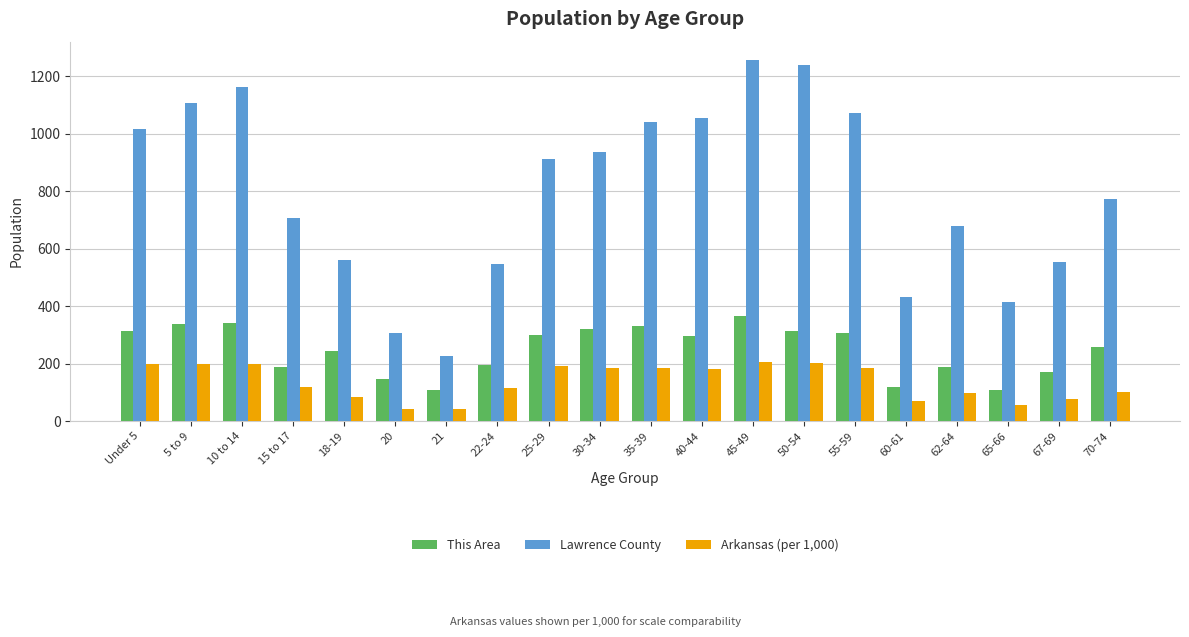

Rank the series at 10 to 14 from highest to lowest value.

Lawrence County, This Area, Arkansas (per 1,000)